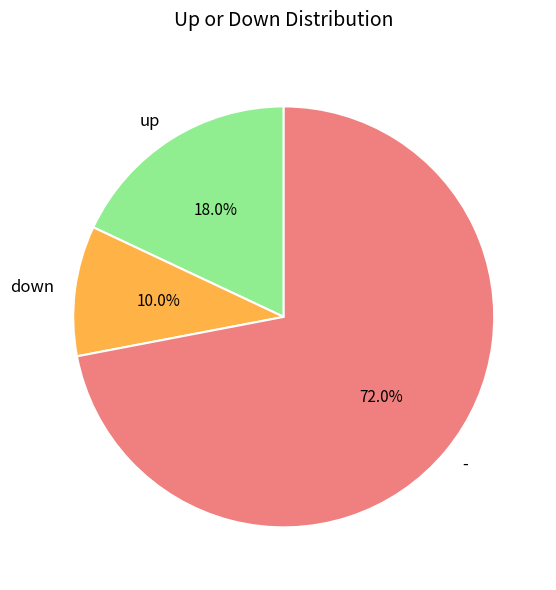

To the nearest percent, what is the average slice percentage?

33%